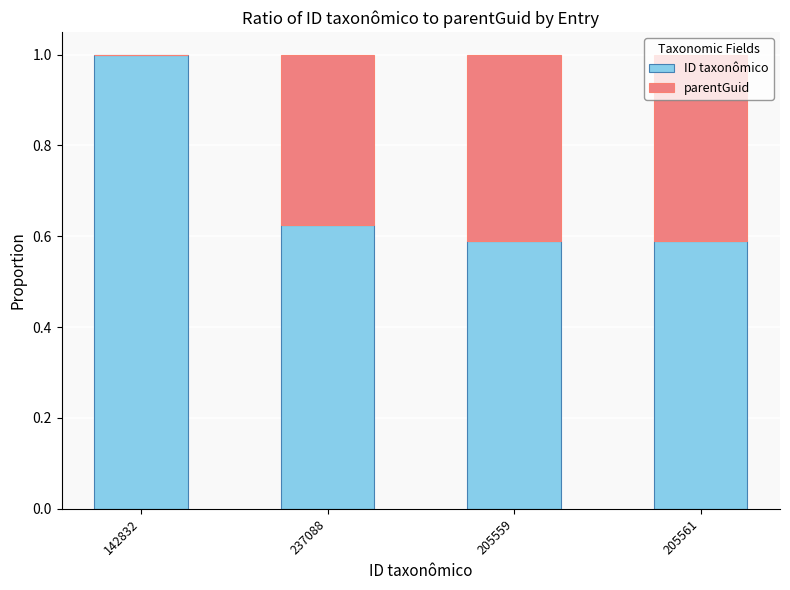

Is it true that ID taxonômico equals 0.7 at 142832?

False